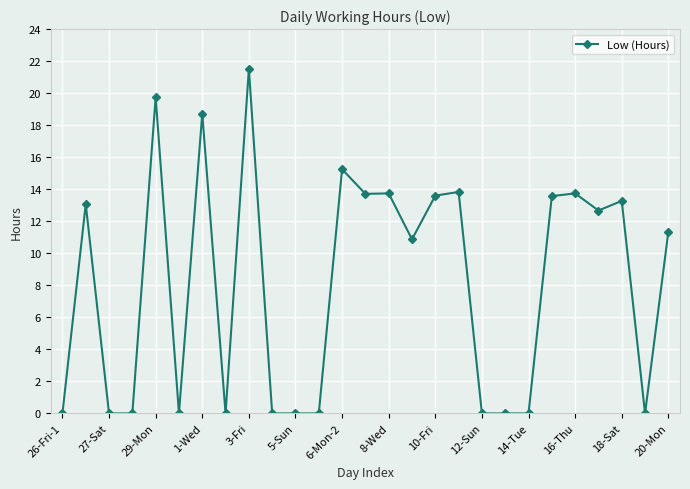

What is the maximum value shown in the chart?

21.5